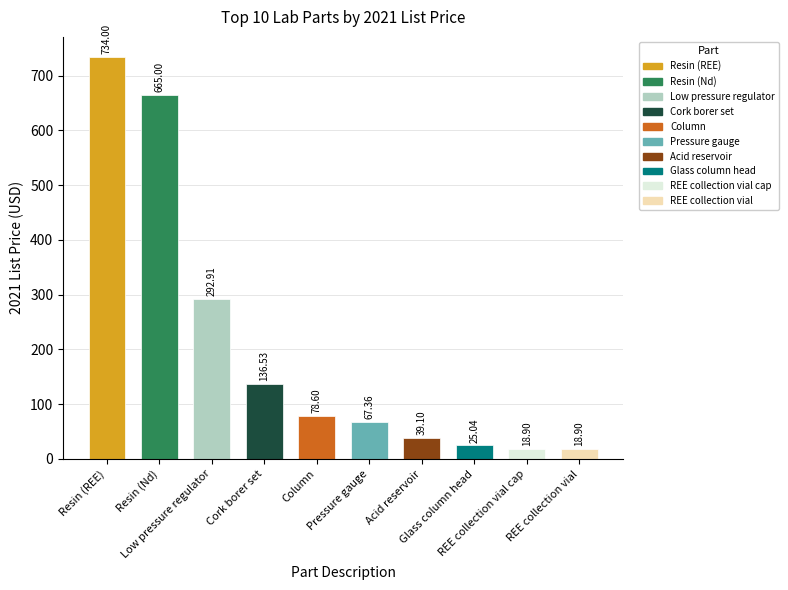

Approximately how many times larger is the value at REE collection vial cap compared to REE collection vial?

1.0